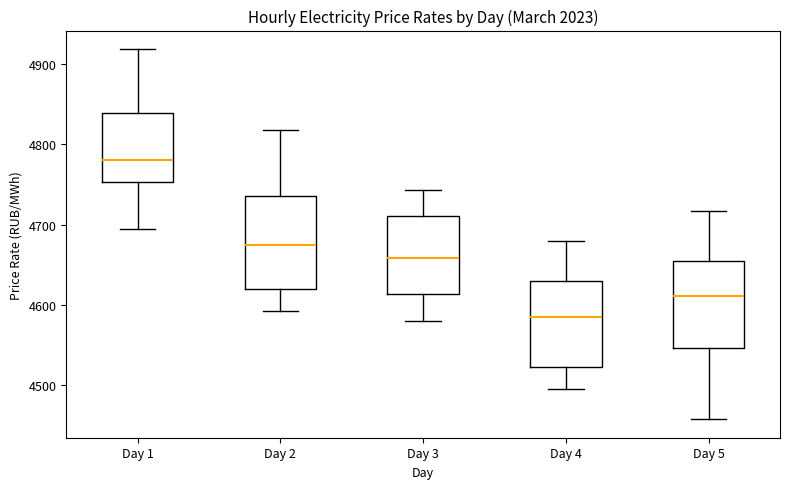

Which box has the lowest median line?

Day 4